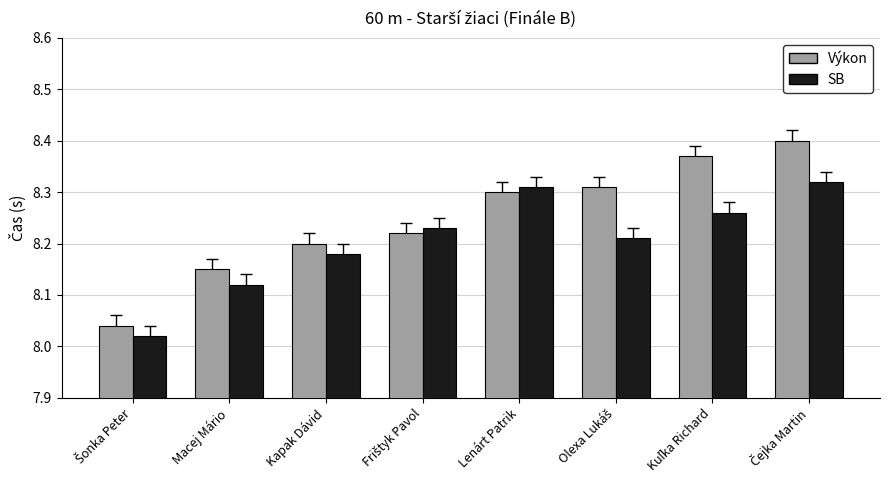

Count the number of data series in this chart.

2